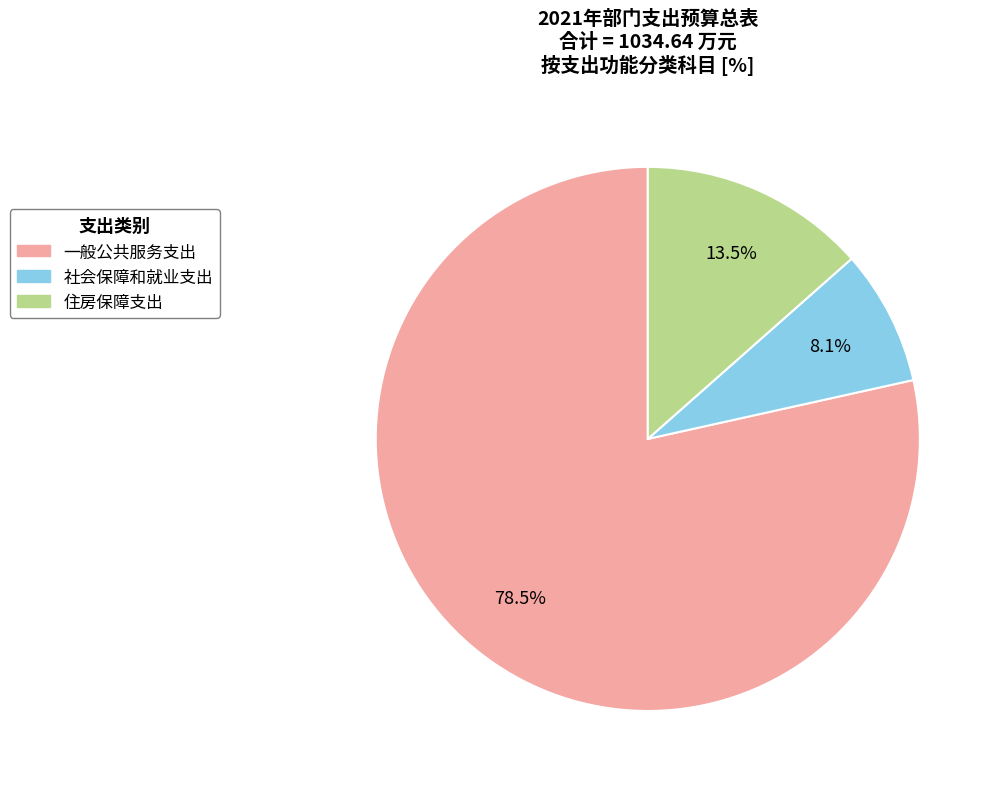

Rank the categories by value from lowest to highest.

社会保障和就业支出, 住房保障支出, 一般公共服务支出